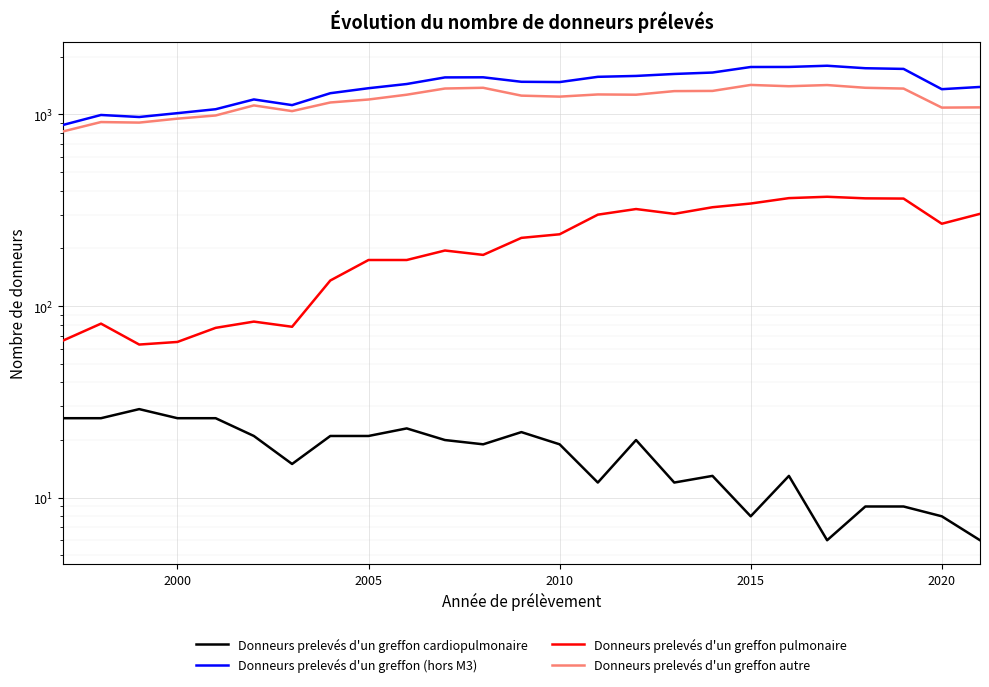

Reading left to right, what are all the values shown in this chart?

Donneurs prelevés d'un greffon cardiopulmonaire: 26	26	29	26	26	21	15	21	21	23	20	19	22	19	12	20	12	13	8	13	6	9	9	8	6
Donneurs prelevés d'un greffon (hors M3): 881	994	970	1016	1065	1198	1119	1291	1371	1442	1561	1563	1481	1476	1572	1589	1627	1655	1769	1770	1796	1743	1729	1355	1392
Donneurs prelevés d'un greffon pulmonaire: 66	81	63	65	77	83	78	136	174	174	195	185	227	237	300	321	303	328	343	366	372	365	364	269	303
Donneurs prelevés d'un greffon autre: 815	913	907	951	988	1115	1041	1155	1197	1268	1366	1378	1254	1239	1272	1268	1324	1327	1426	1404	1424	1378	1365	1086	1089